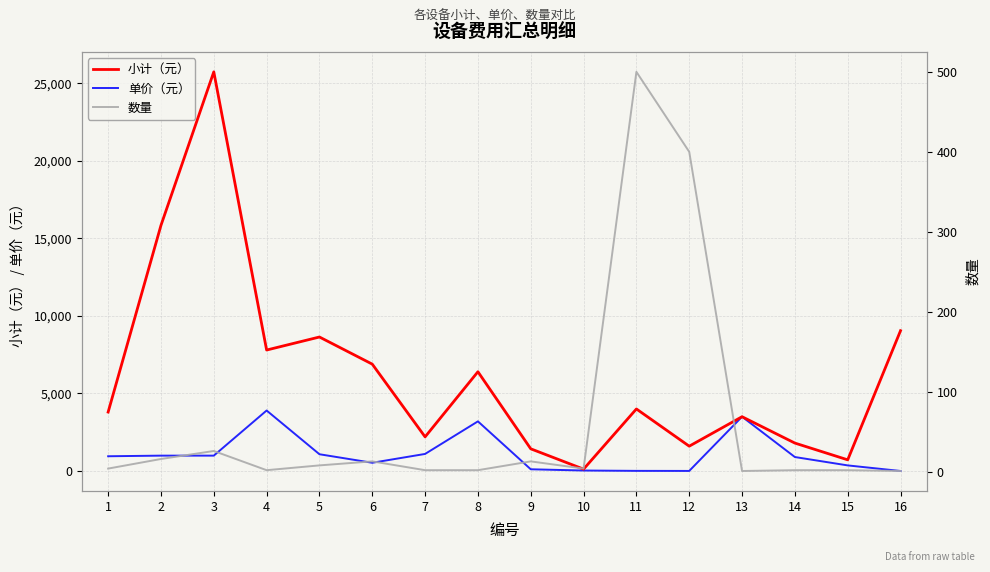

What are all the series names shown in the legend?

小计（元）, 单价（元）, 数量